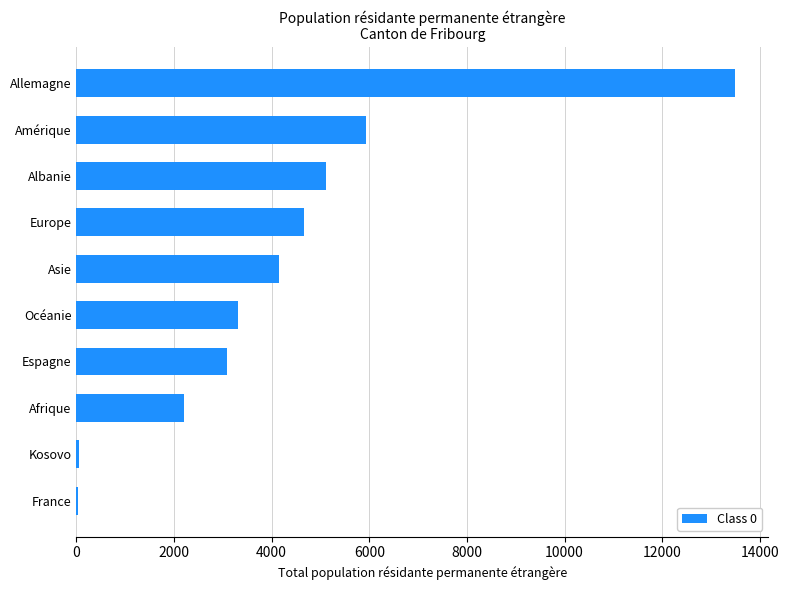

At which category does the chart reach its peak across all series?

Allemagne